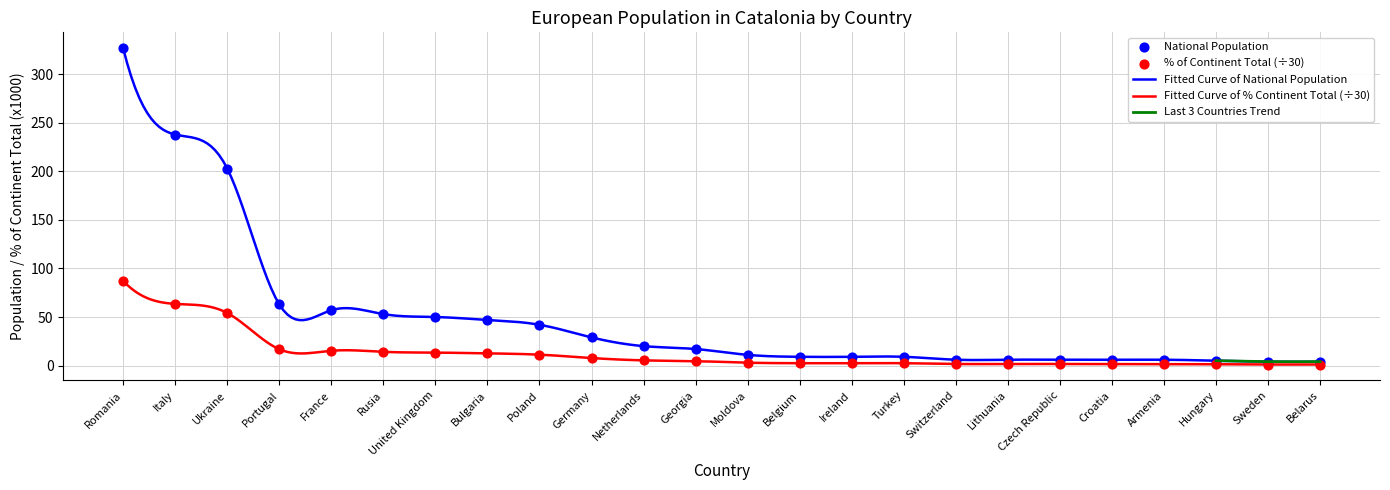

Which series reaches the maximum Y coordinate?

National population